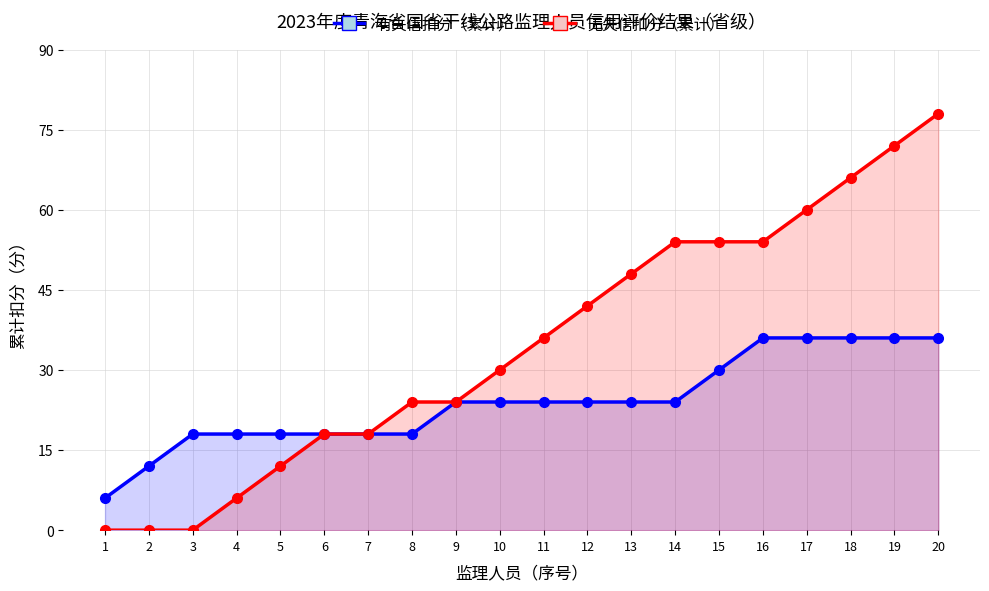

Which series has the widest spread of values?

无失信扣分（累计）